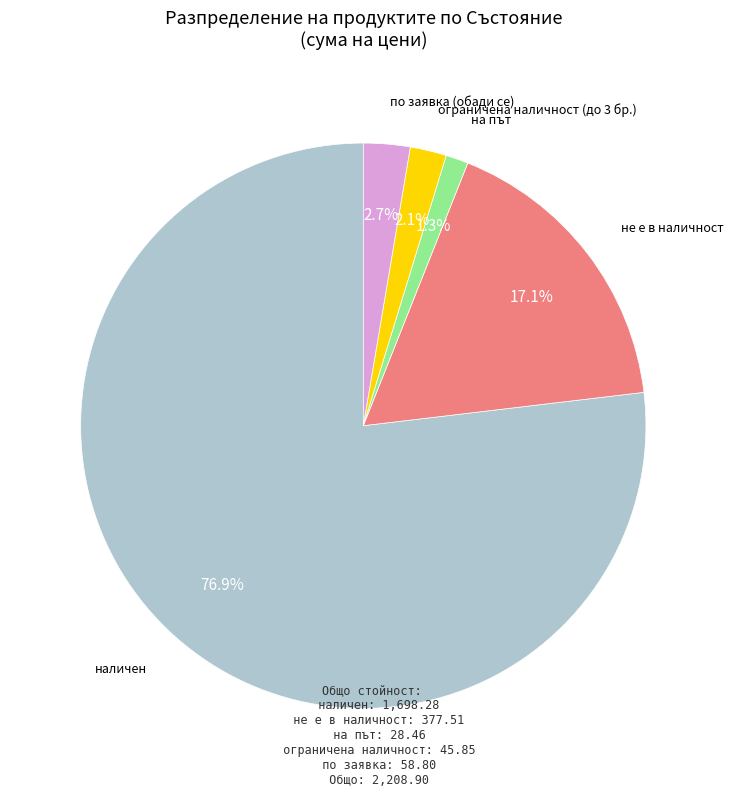

Which category has the smallest portion of the pie?

на път